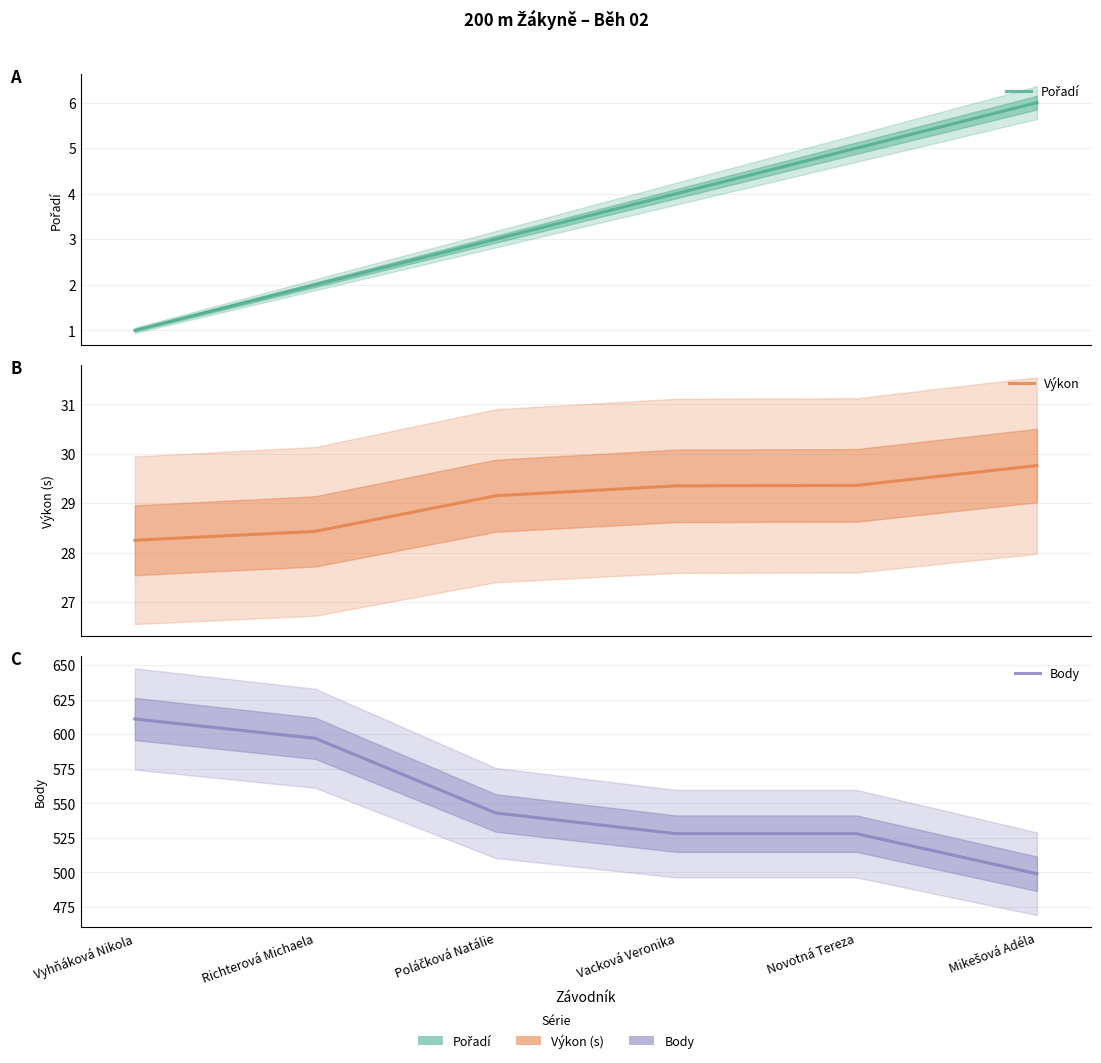

What is the difference between the second highest and second lowest values in the Výkon series?

0.9